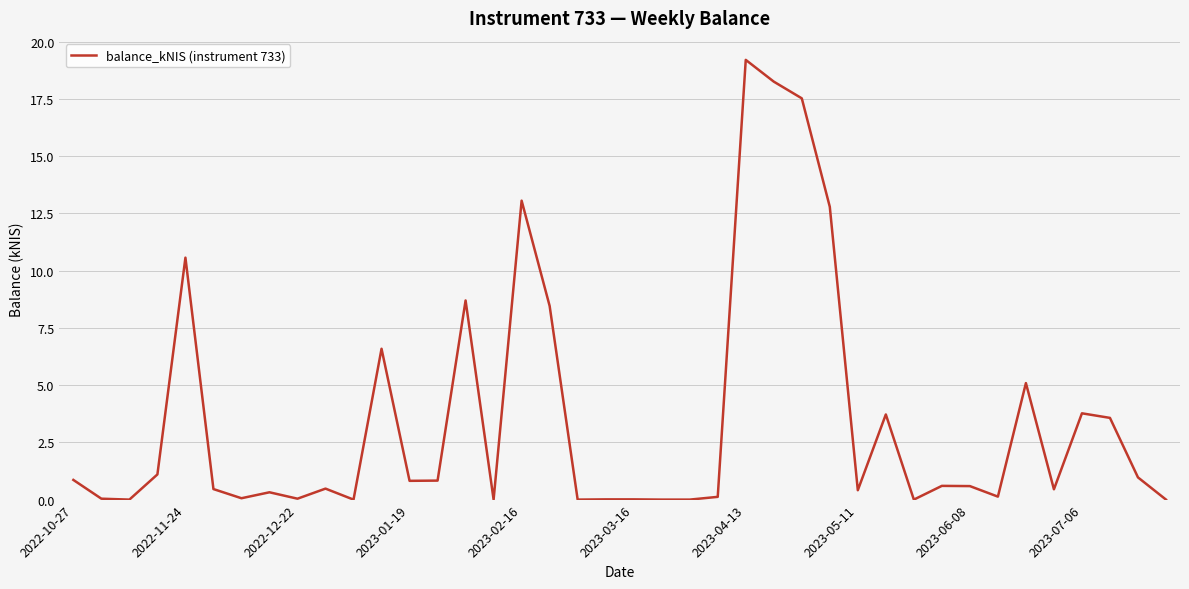

What is the difference between the maximum and minimum values?

19.2